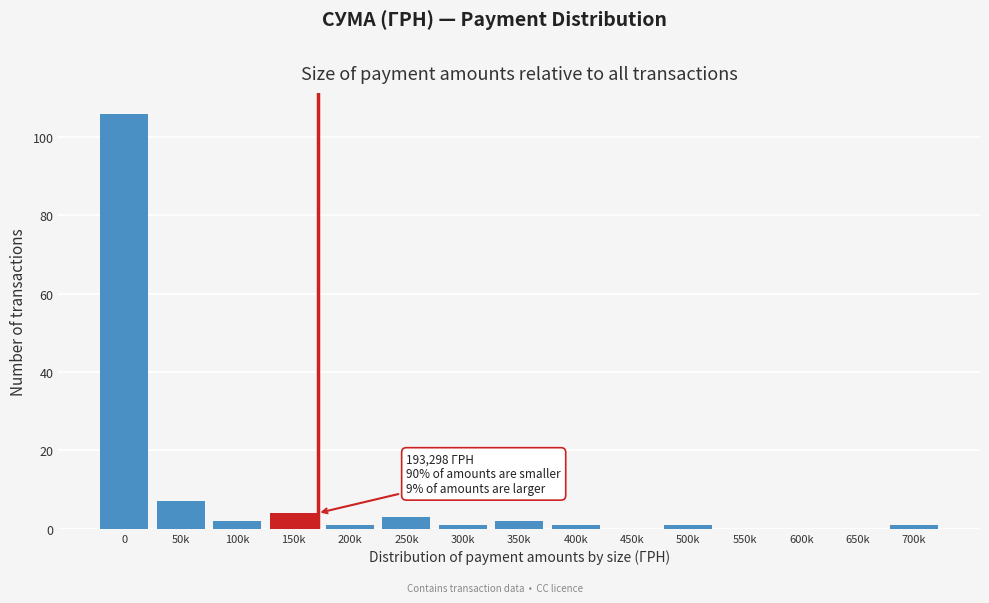

Reading left to right, list all the values displayed in this chart.

0=106	50k=7	100k=2	150k=4	200k=1	250k=3	300k=1	350k=2	400k=1	450k=0	500k=1	550k=0	600k=0	650k=0	700k=1